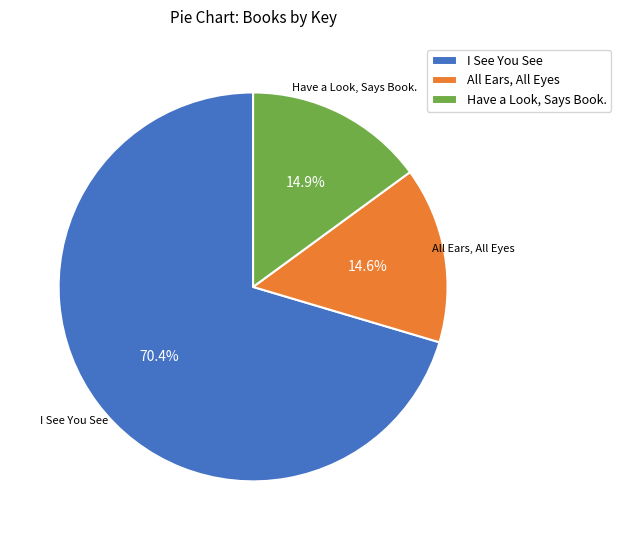

Count the number of slices in the pie.

3